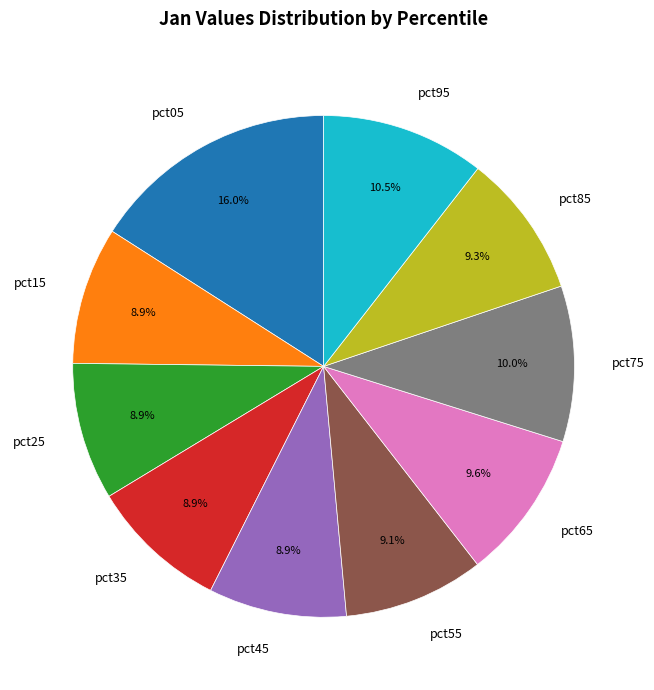

What is the largest slice in the pie chart?

pct05